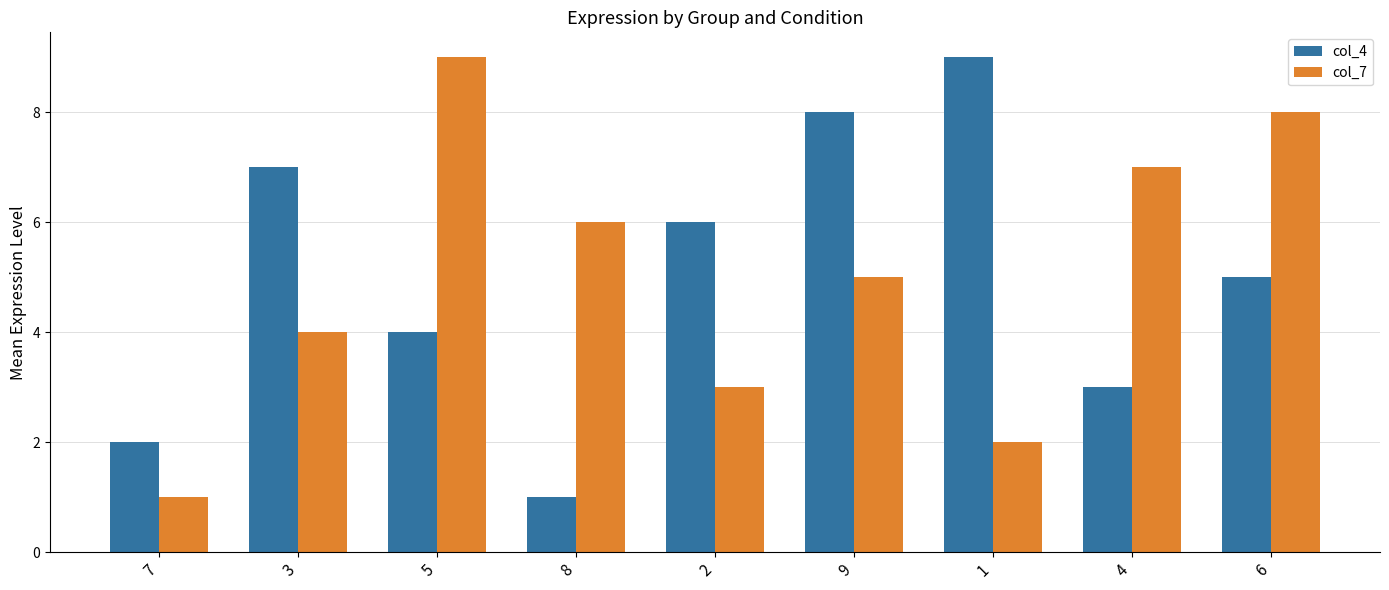

Where is col_4 nearest to the value 5?

6